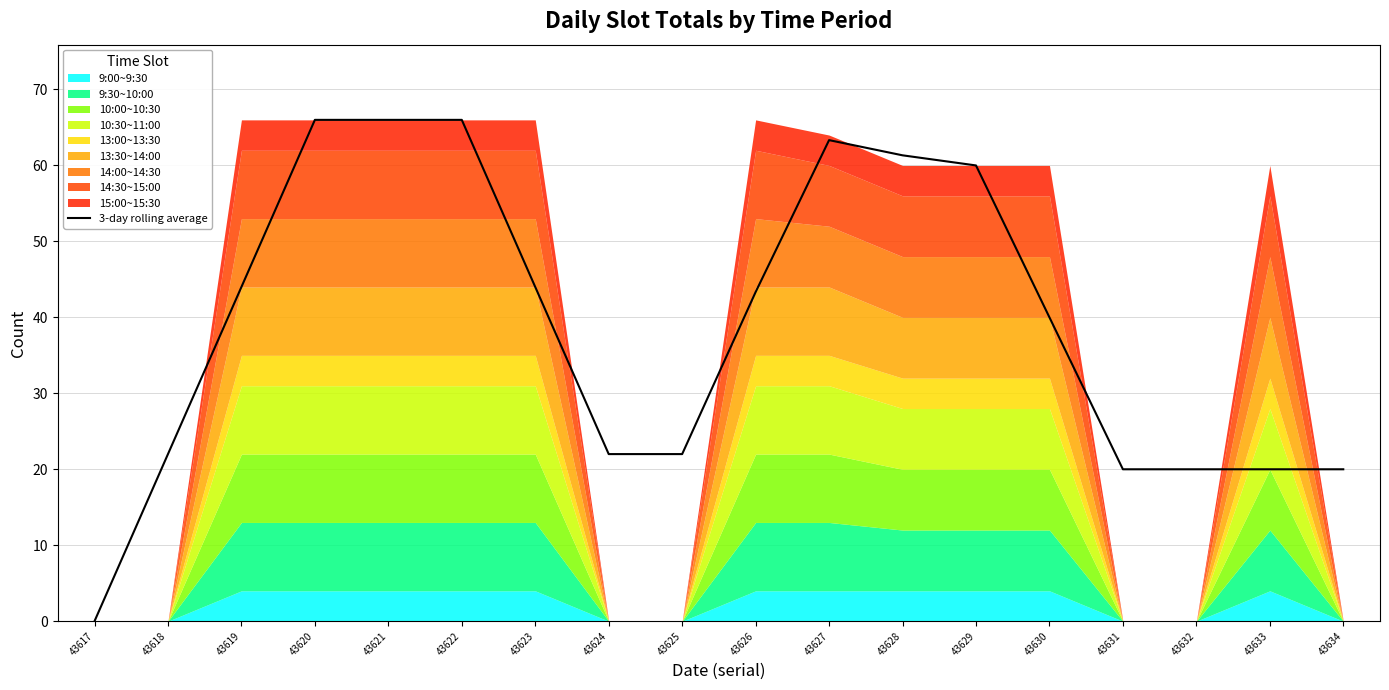

True or false: there are more than 1 points higher than both neighbors.

False